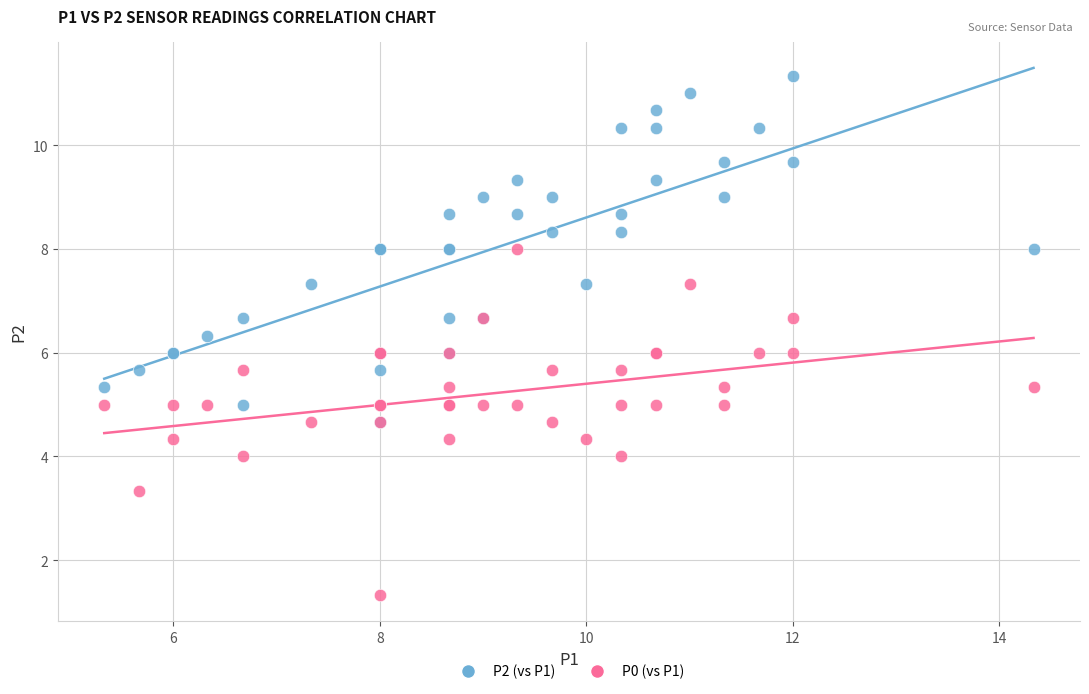

What are all the series names shown in the legend?

P2 (vs P1), P0 (vs P1)